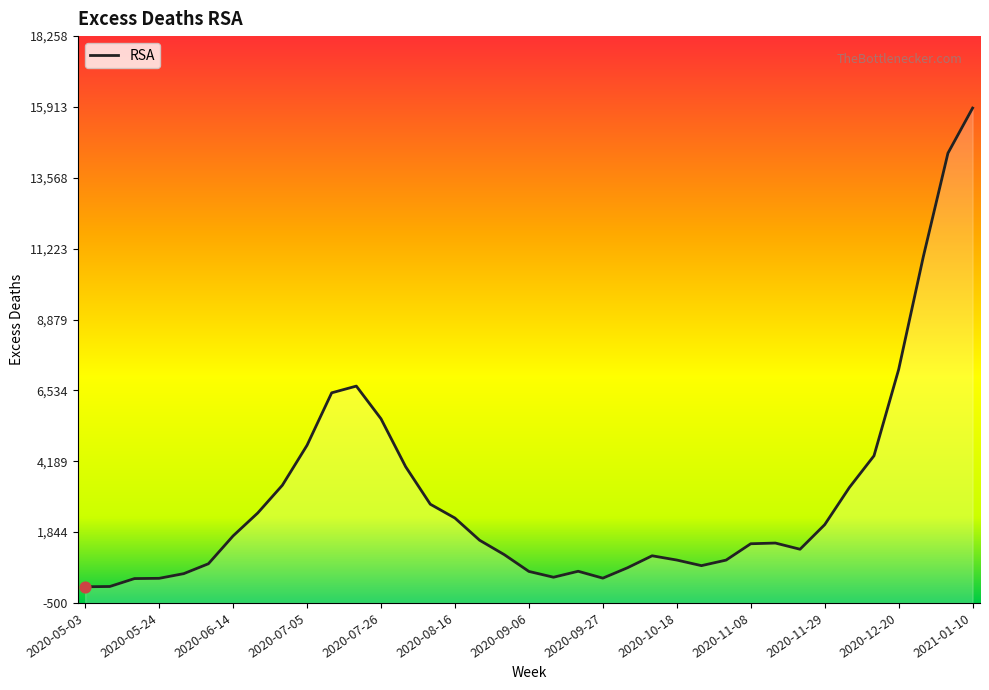

What is the ratio of the value at 26 to the value at 2020-05-24?

20.9